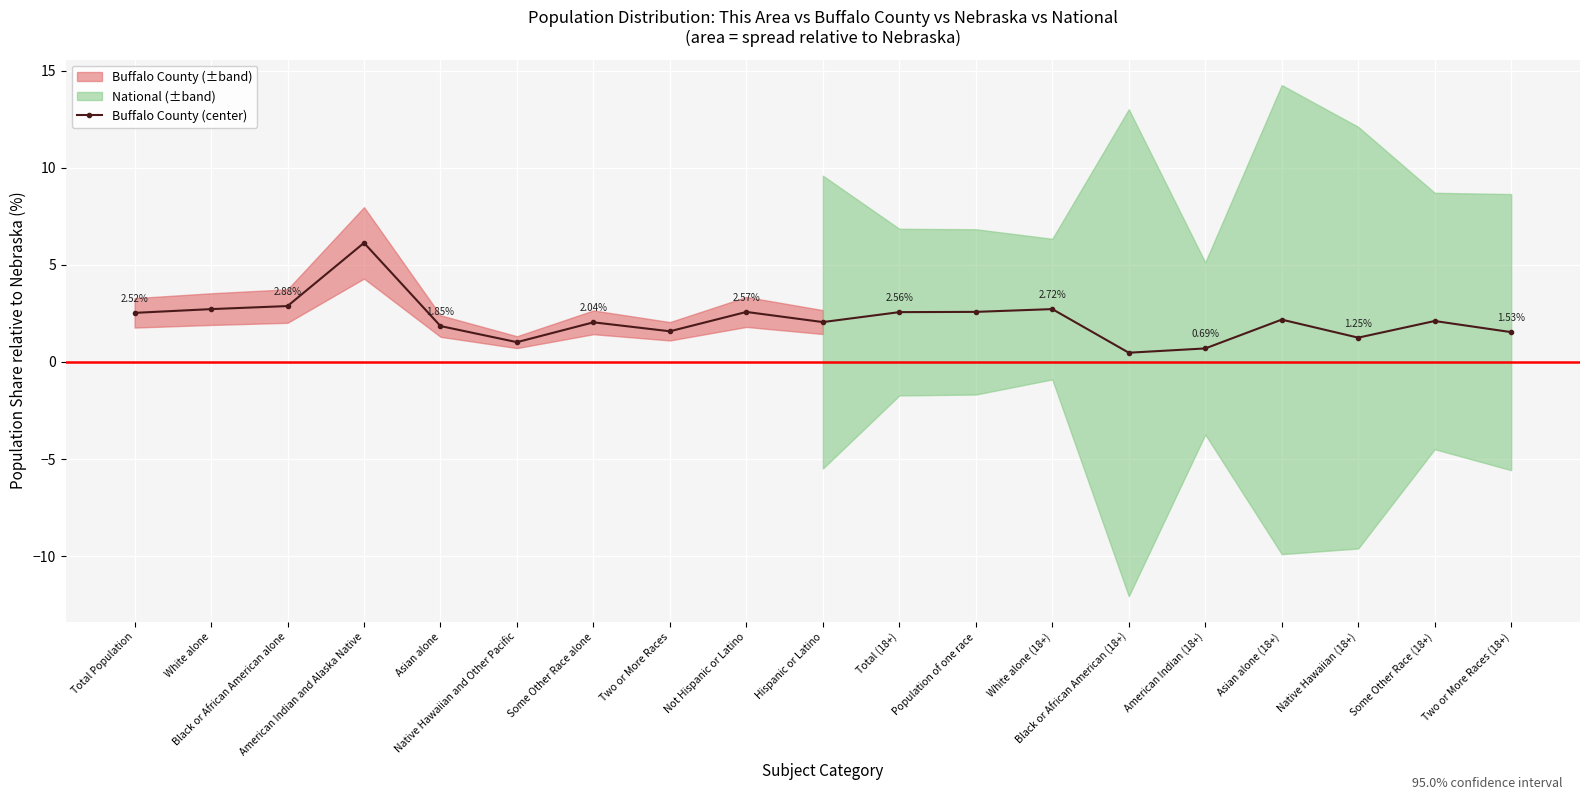

Is it true that the value at Two or More Races (18+) is 1.5?

True